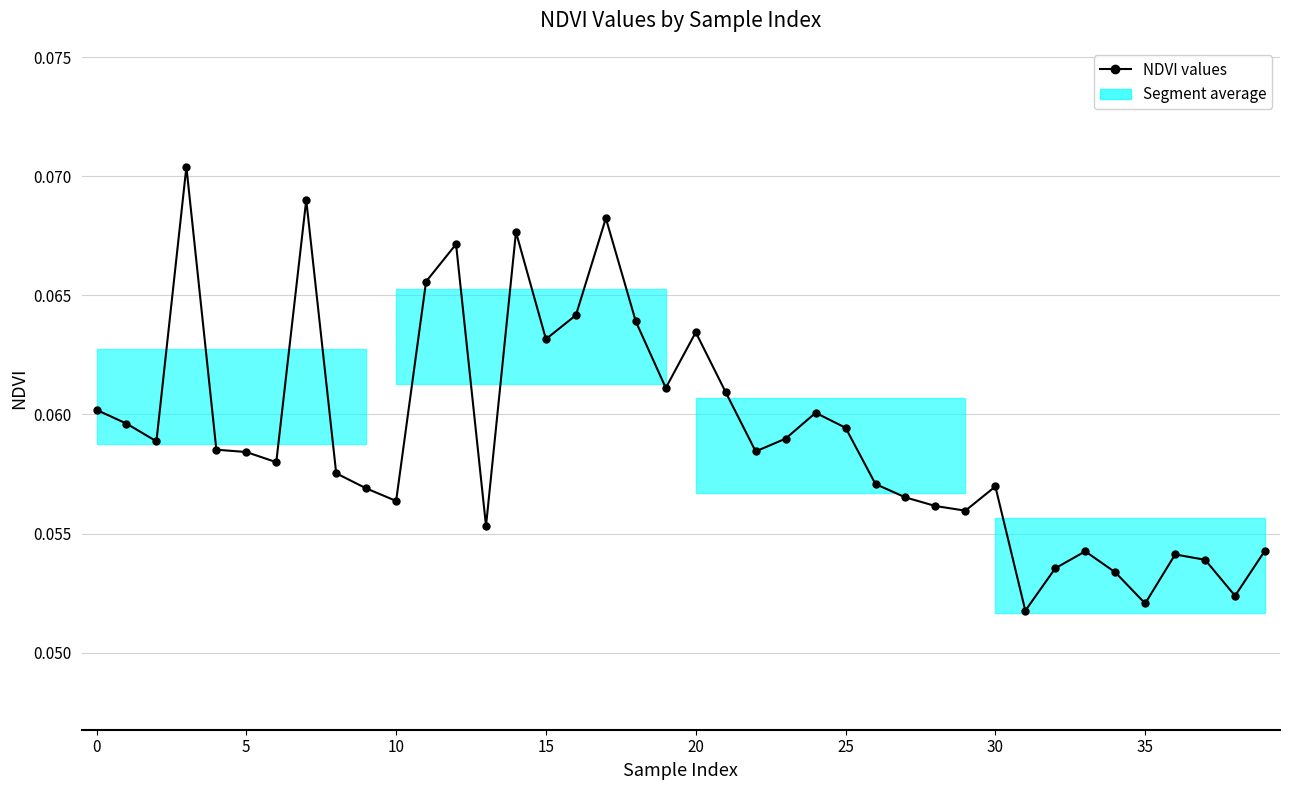

How many values are between 0 and 1?

40